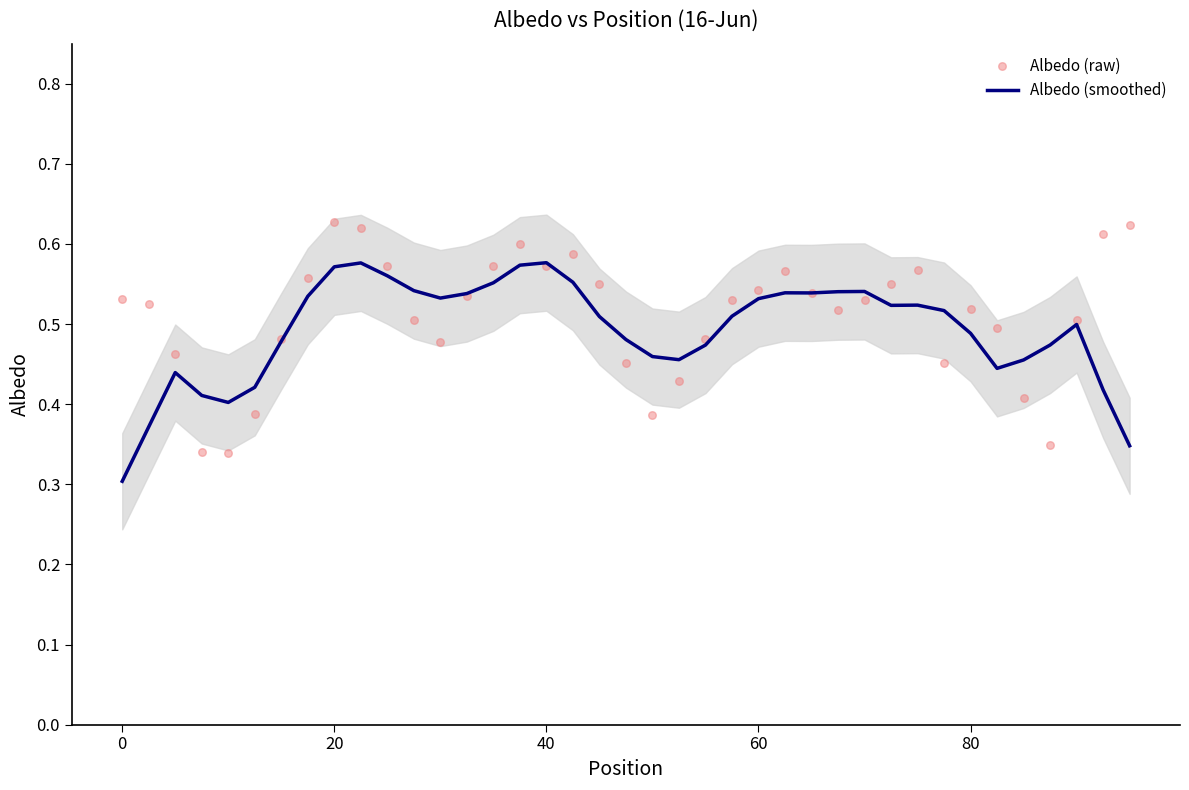

Is it true that Albedo (smoothed) equals 0.4 at 0?

False